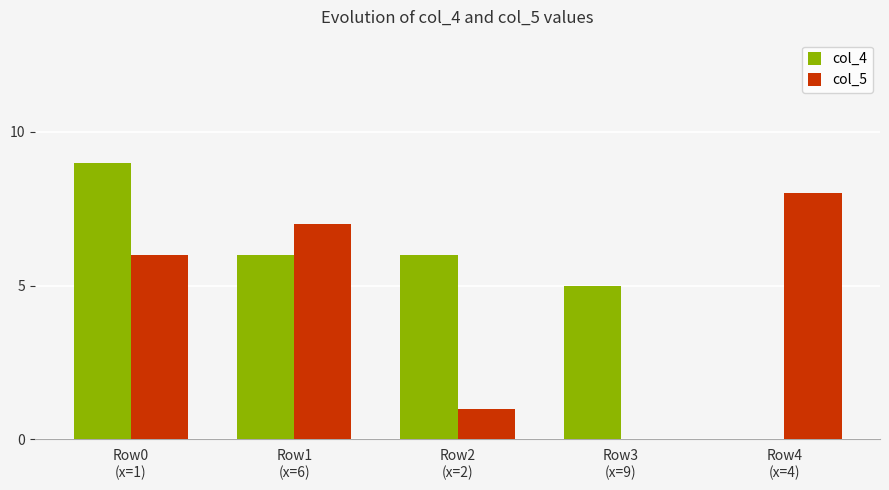

What is the total value across all series at Row1
(x=6)?

13